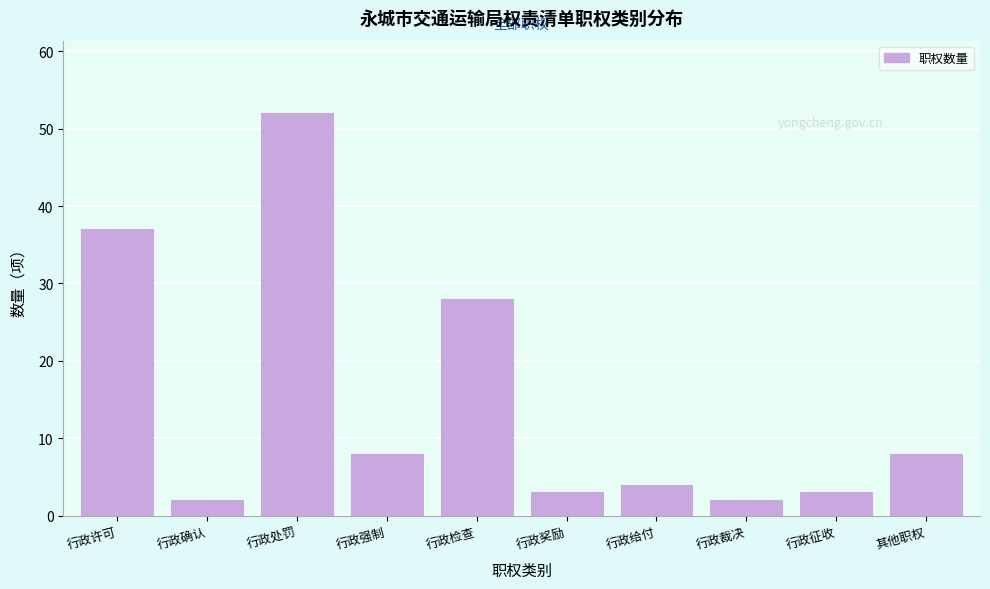

Reading left to right, list all the values displayed in this chart.

37	2	52	8	28	3	4	2	3	8